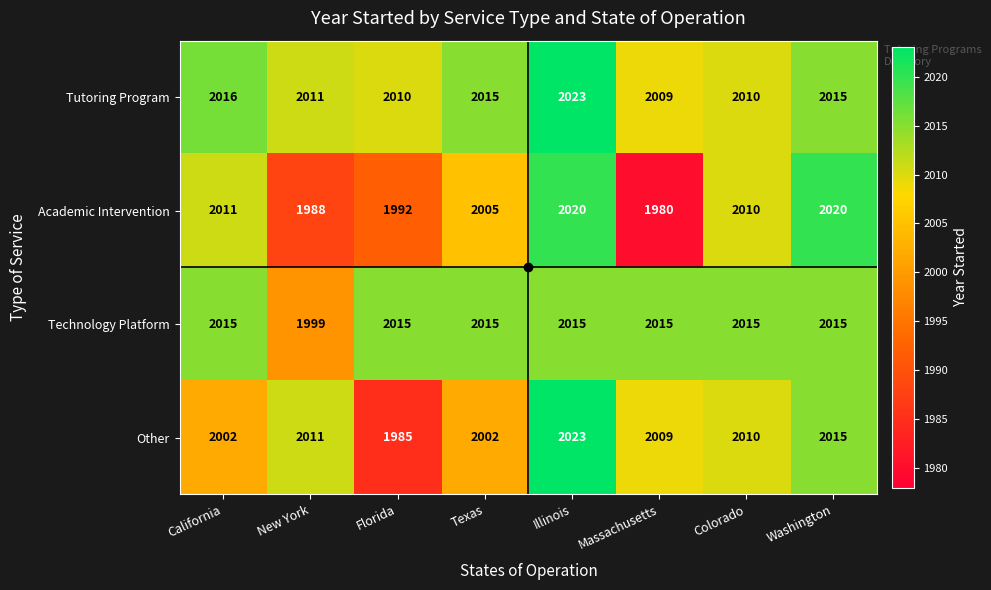

Rank the series at Florida from lowest to highest value.

Other, Academic Intervention, Tutoring Program, Technology Platform